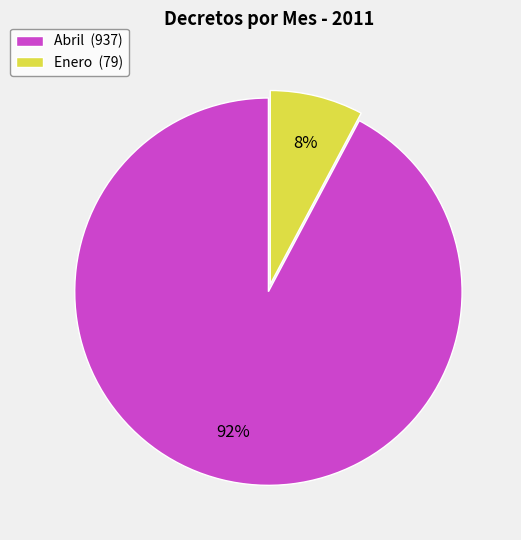

Which has a higher value, Abril or Enero?

Abril